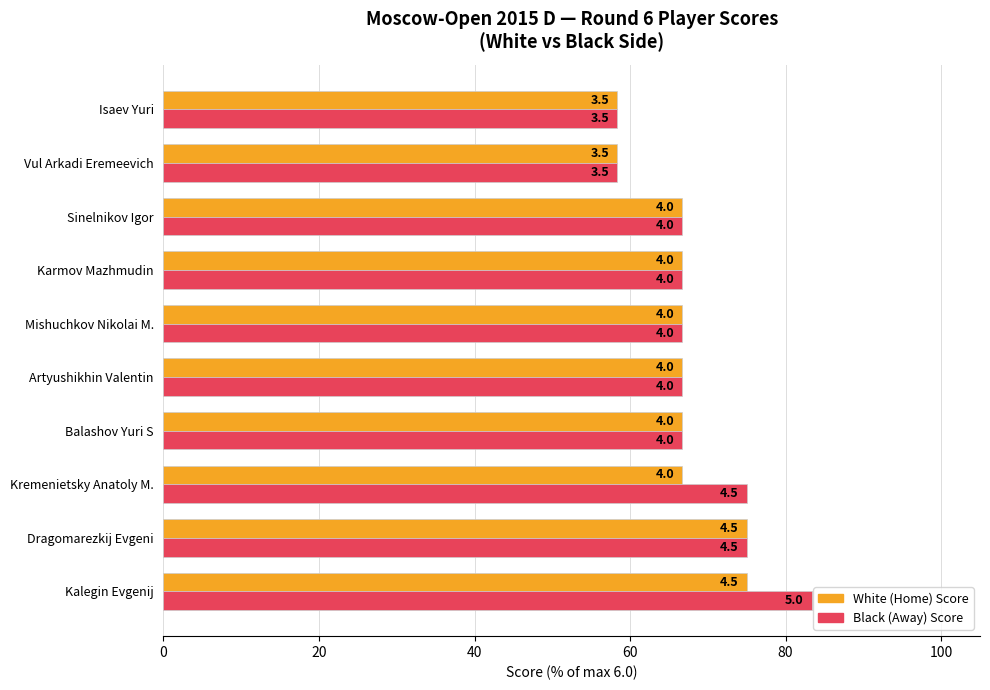

What is the value of the White Score bar at the 10th from the left?

58.3